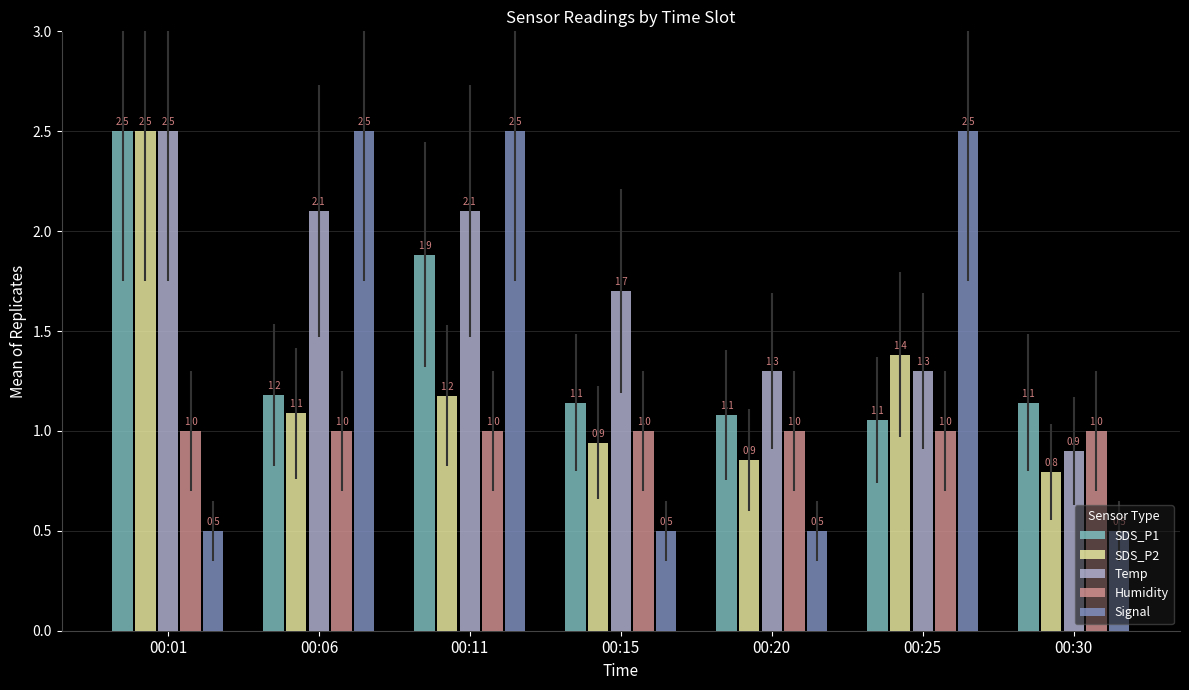

The value of Signal at 00:15 is 0.3. True or false?

False